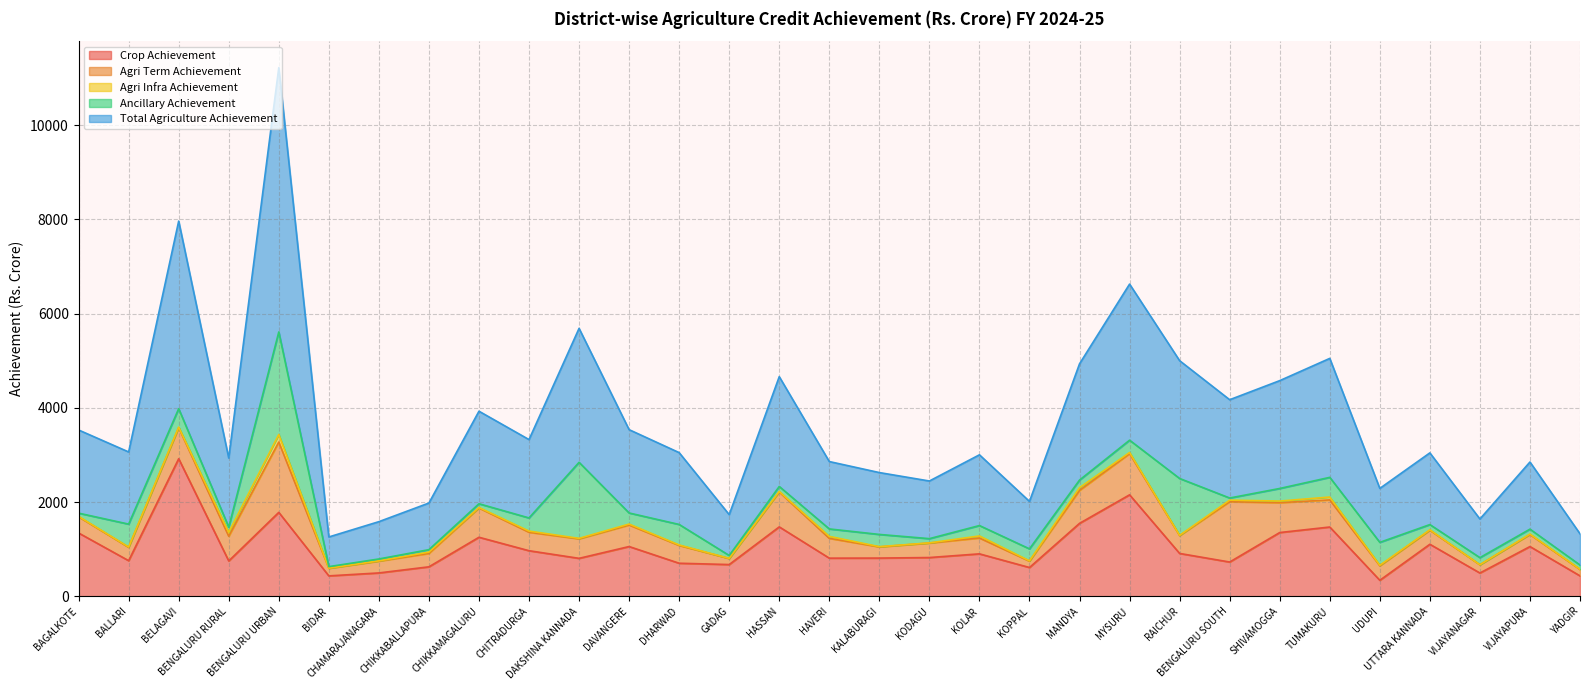

At which category does Agri Infra Achievement reach its first local valley?

BALLARI